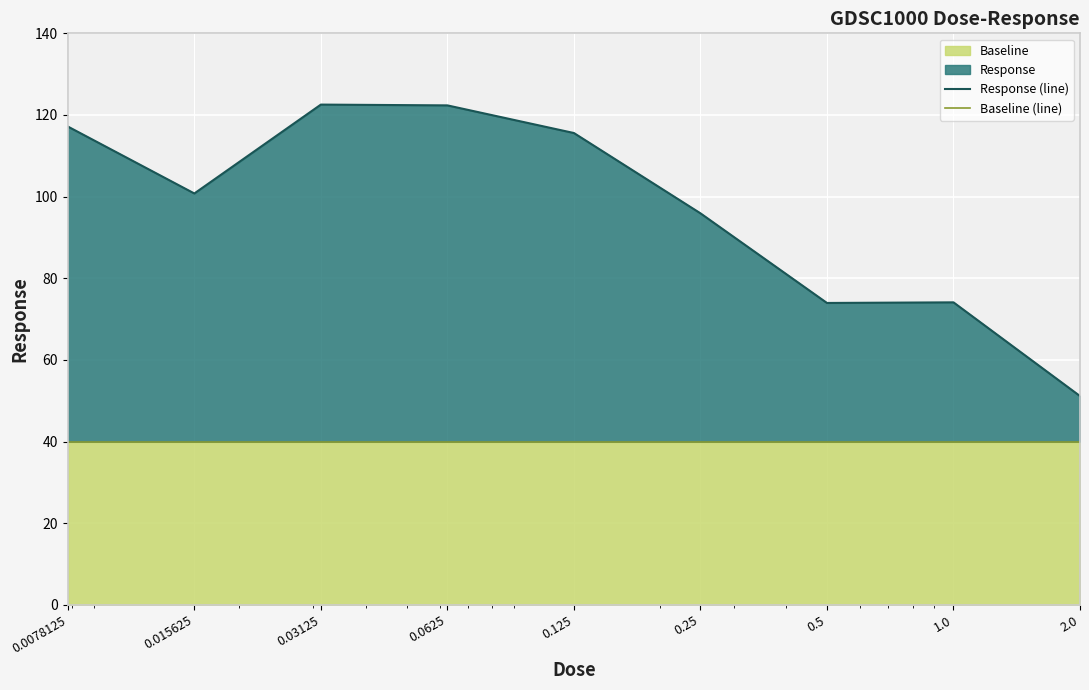

Reading left to right, transcribe all the data shown in this chart.

Response (line): 117.2	100.8	122.5	122.3	115.6	95.9	74.0	74.1	51.1
Baseline (line): 40.0	40.0	40.0	40.0	40.0	40.0	40.0	40.0	40.0